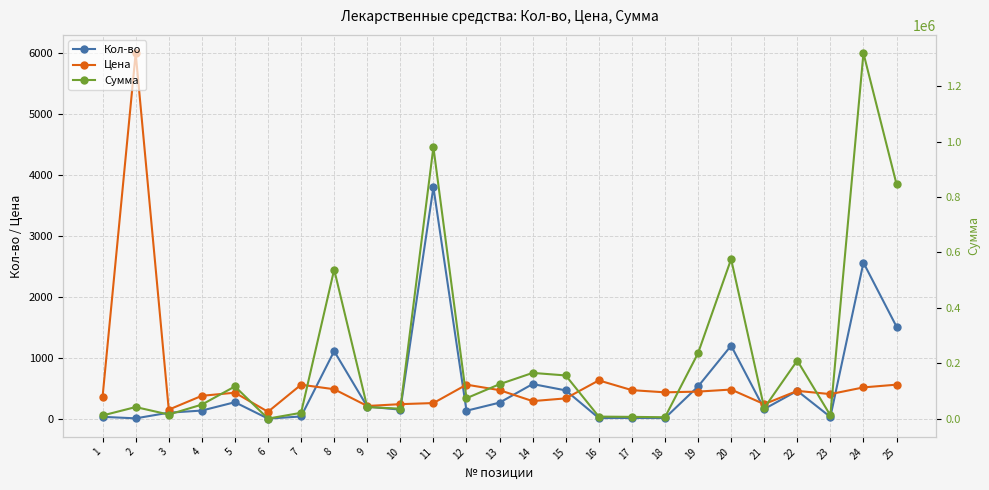

What are all the series names shown in the legend?

Кол-во, Цена, Сумма